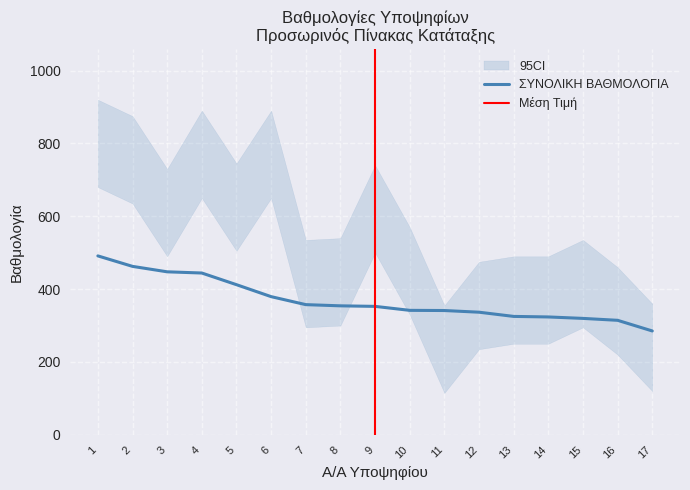

The value of ΣΥΝΟΛΙΚΗ ΒΑΘΜΟΛΟΓΙΑ at 9 is 489.6. True or false?

False